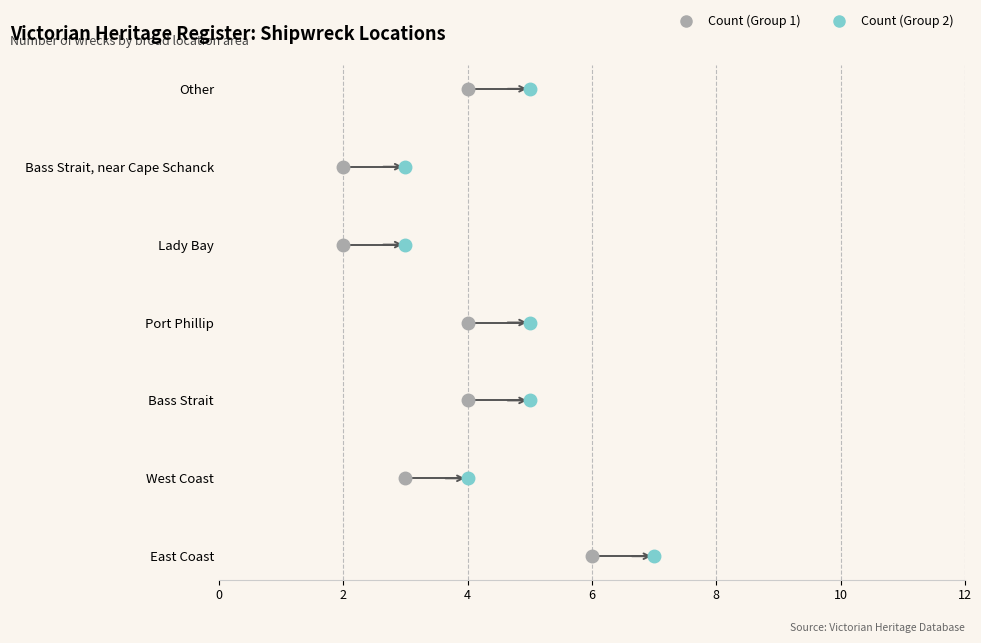

What is the total value across all series at Bass Strait?

9